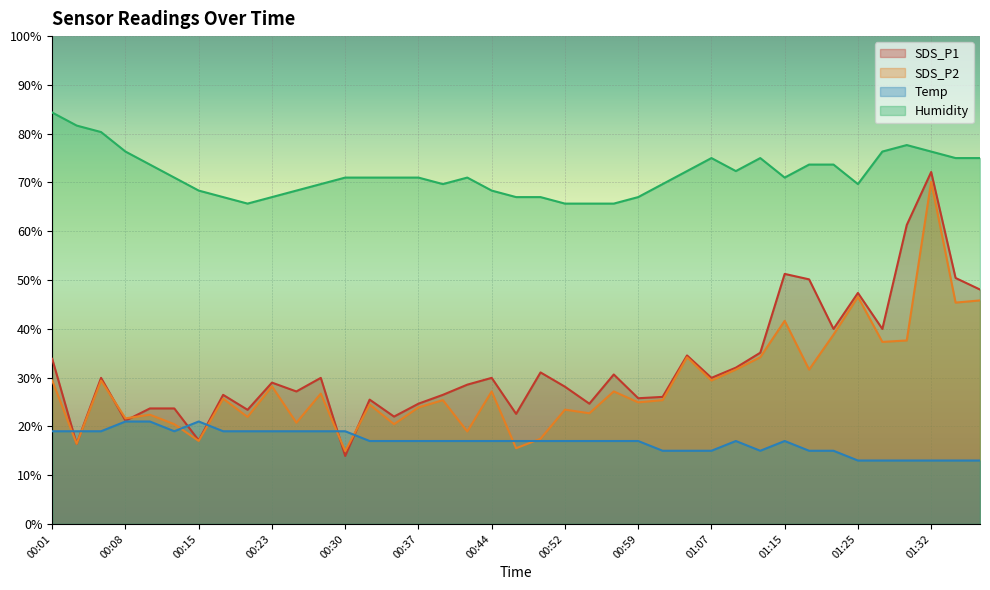

Is it true that SDS_P1 equals 72.1 at 01:32?

True